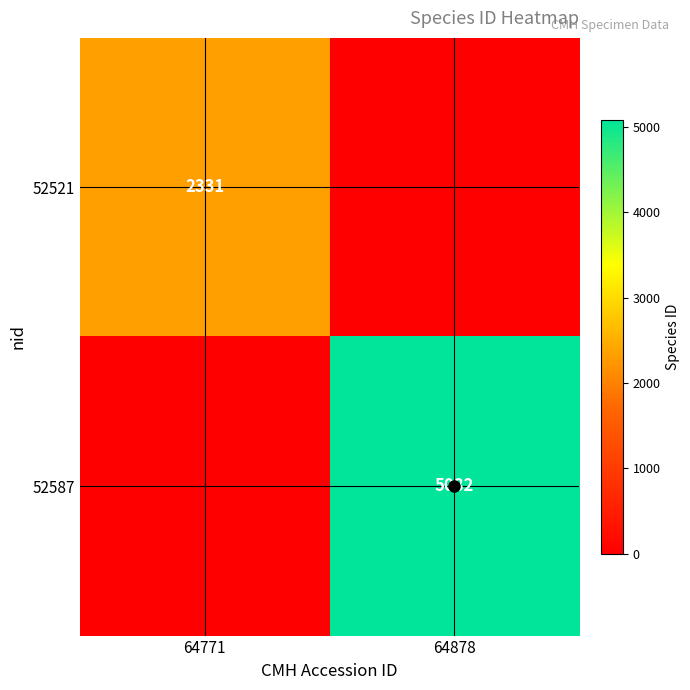

What is the sum of all 52587 values?

5082